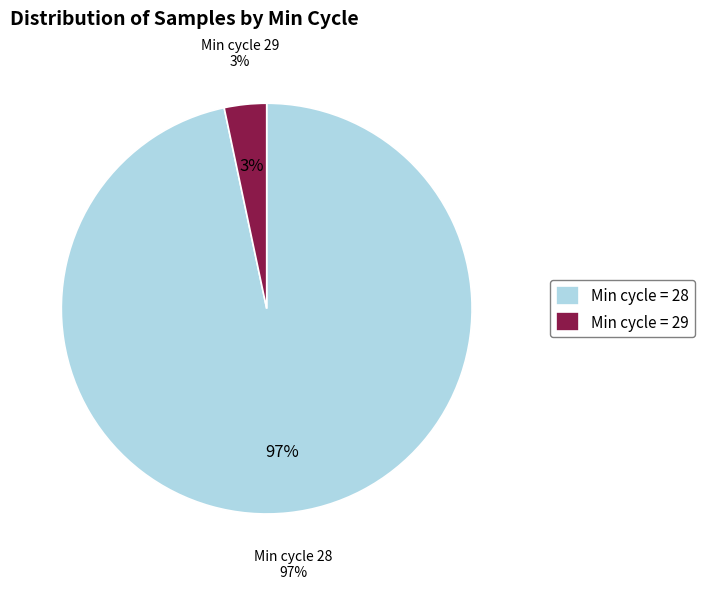

What is the largest slice in the pie chart?

28